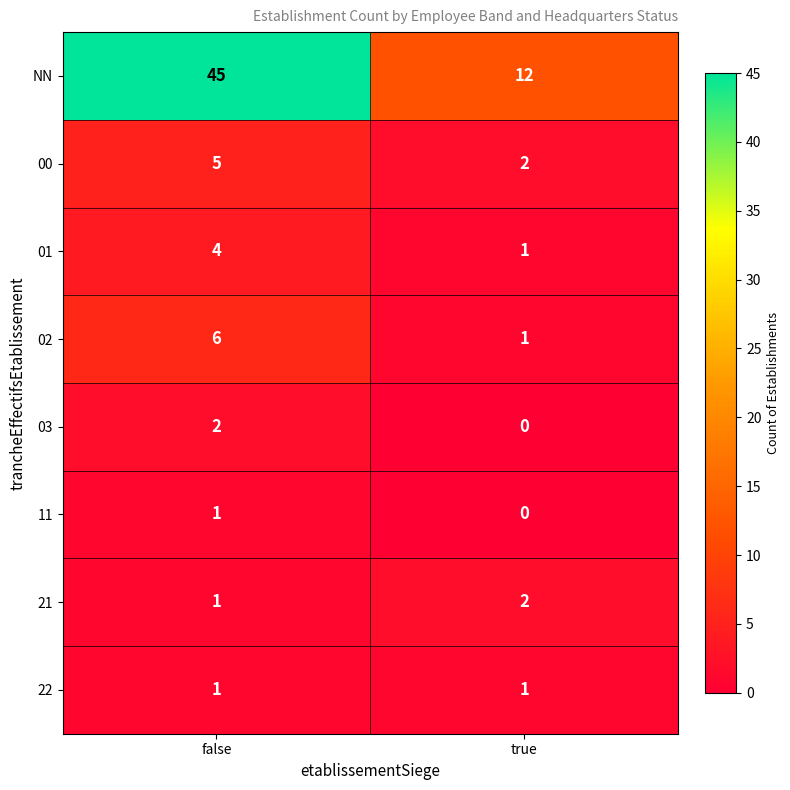

How many categories are shown in the chart?

2